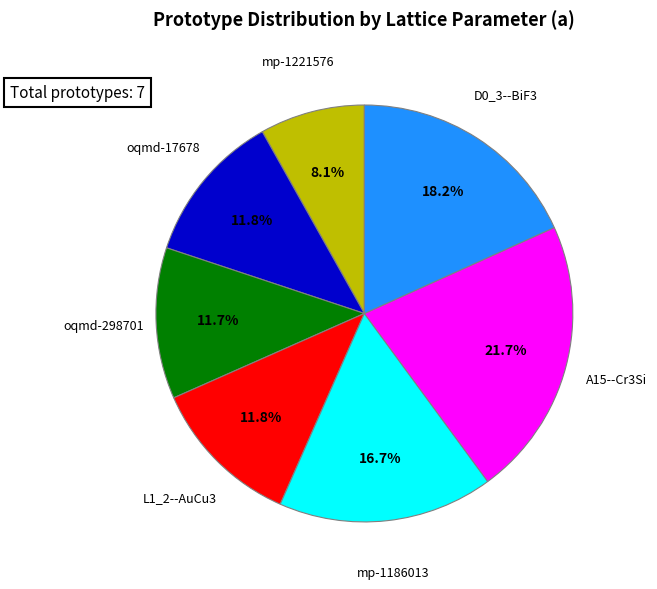

Is there a majority slice in this chart?

No